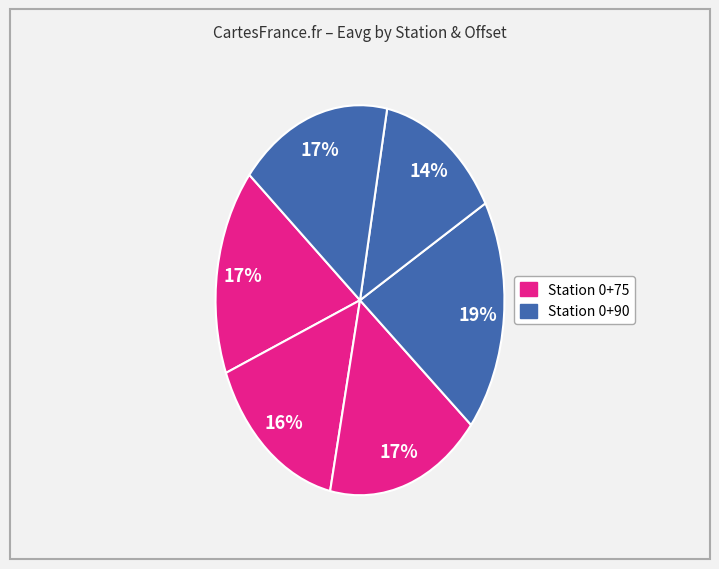

Which slice is the largest?

0+90 Offset 5